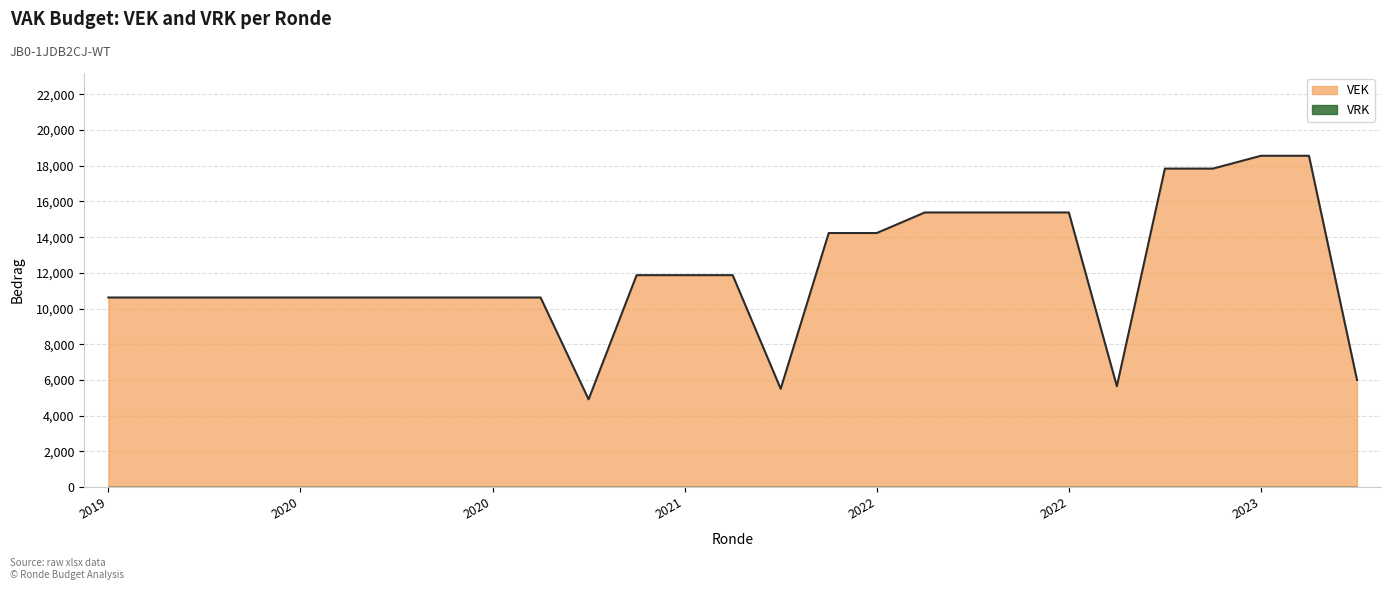

What is the approximate value at 11?

11870